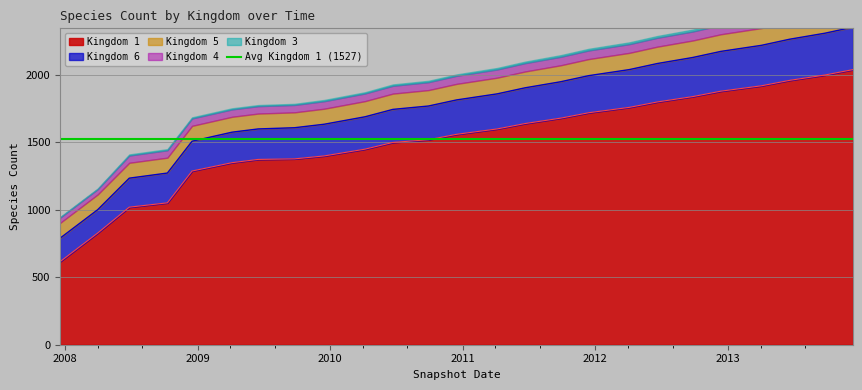

True or false: kingdom_4 and kingdom_5 cross at least once.

False